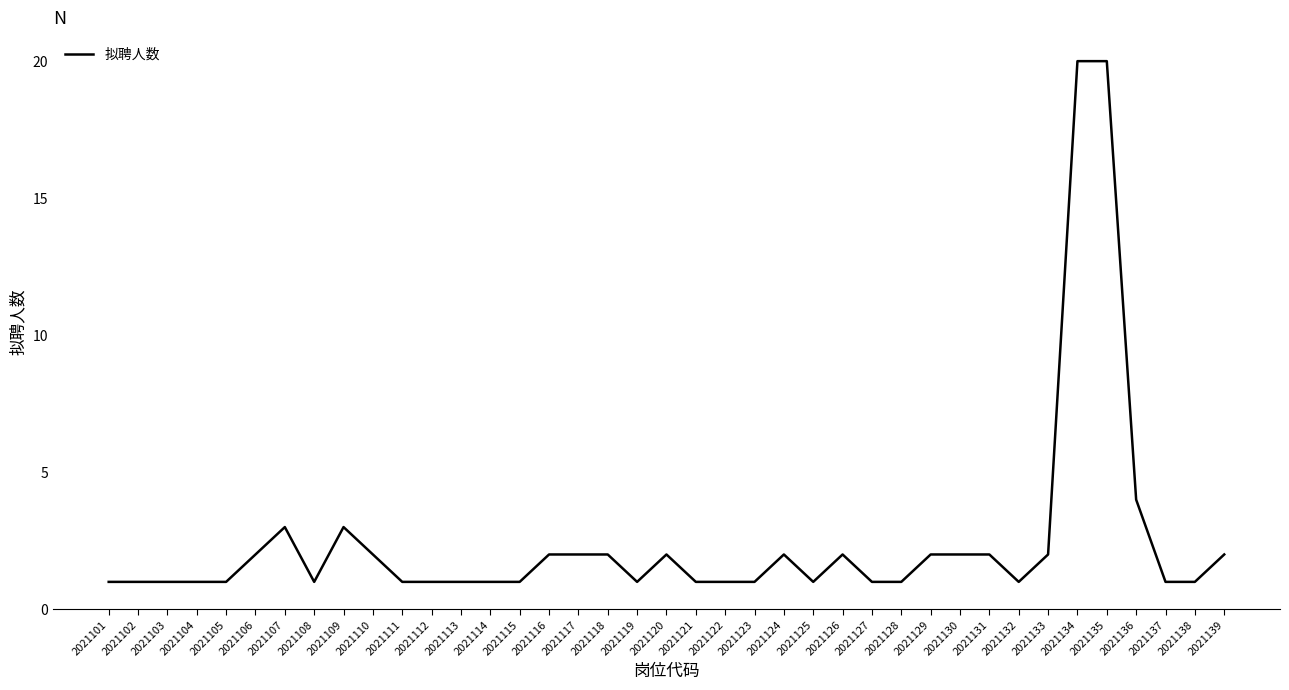

True or false: the data shows 1 at 2021125.

True